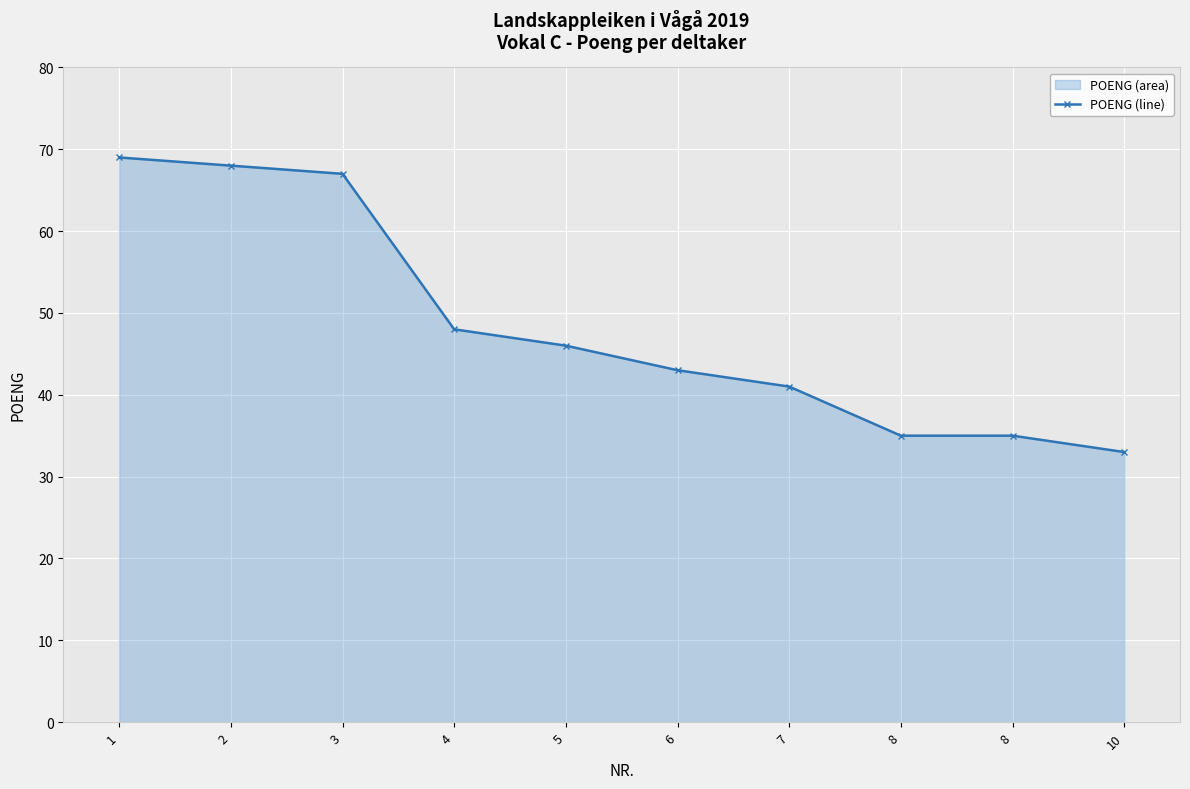

The chart shows a value of 41 at 7. True or false?

True